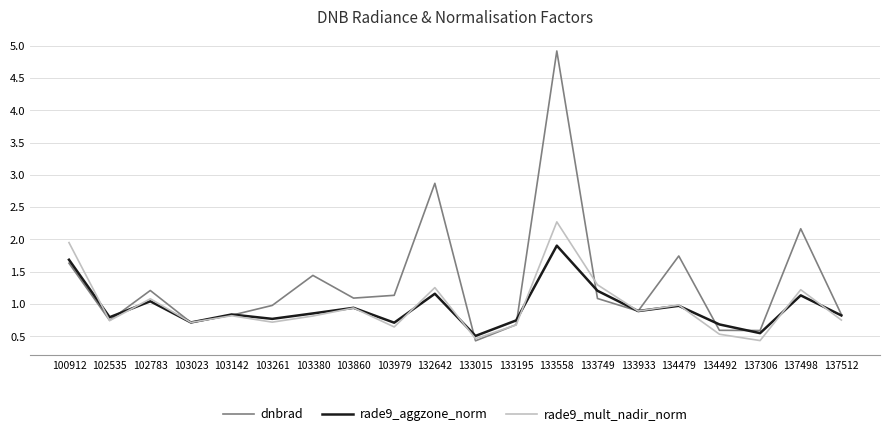

Read the dnbrad value at 133195.

0.7